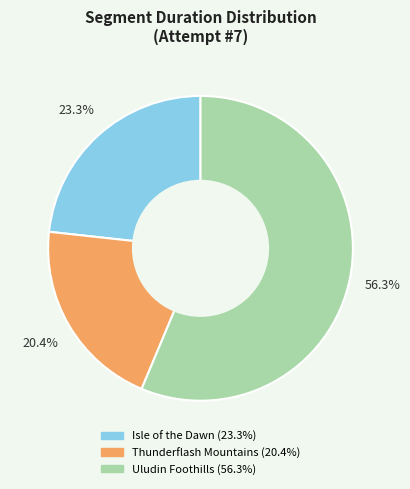

True or false: Uludin Foothills accounts for 56% of the total.

True